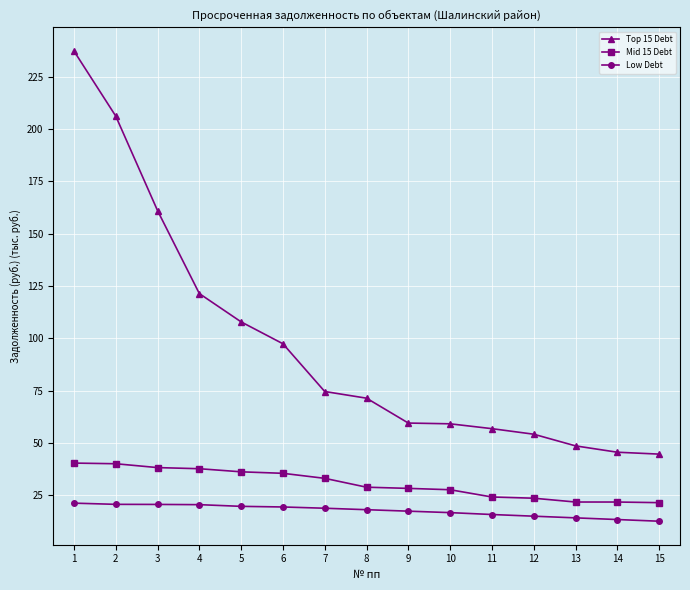

True or false: Top 15 Debt and Low Debt cross at least once.

False